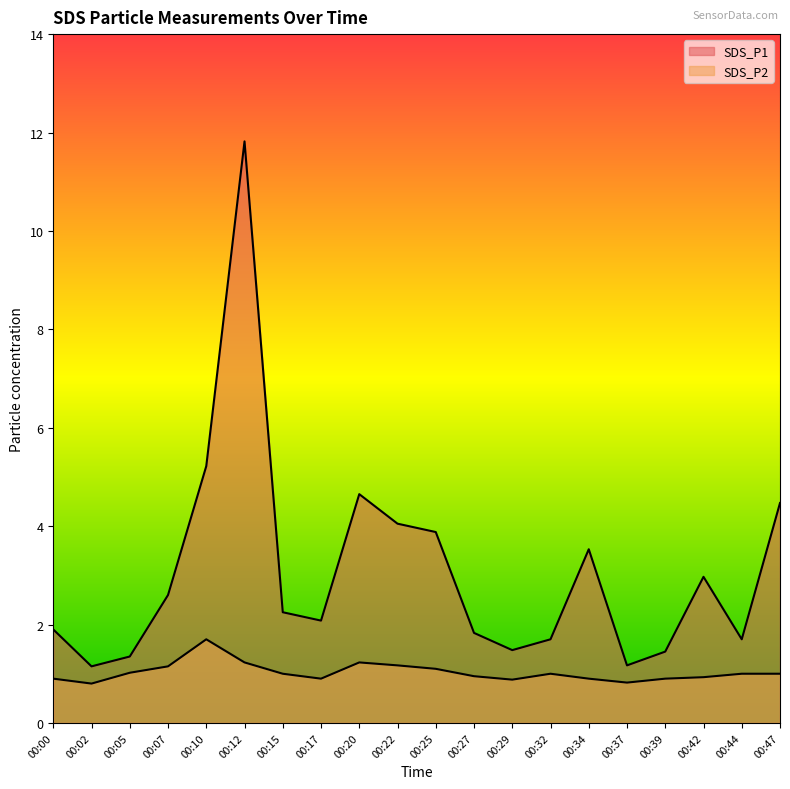

At which label is SDS_P2 closest to 1?

00:15